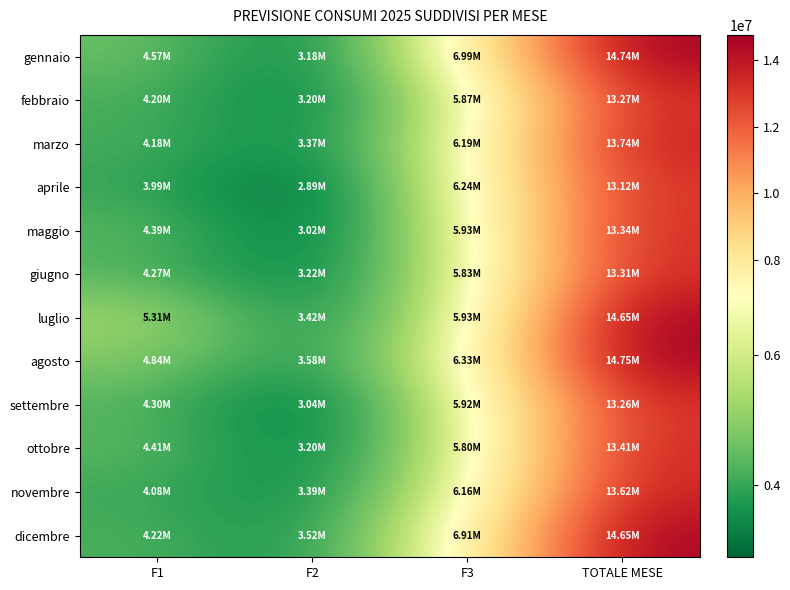

Which has a higher value, TOTALE MESE or F1?

TOTALE MESE